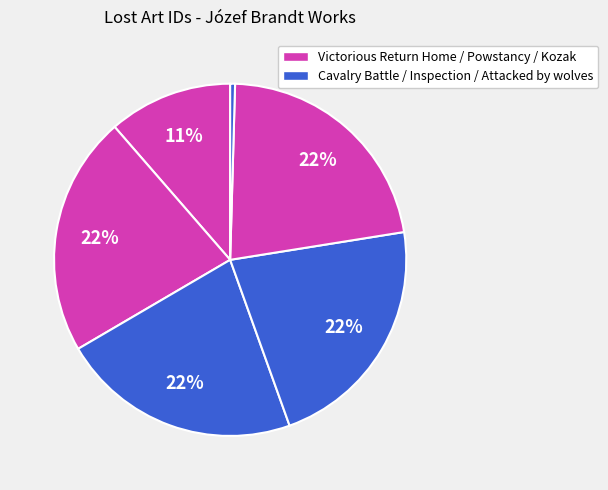

What is the largest slice in the pie chart?

Inspection